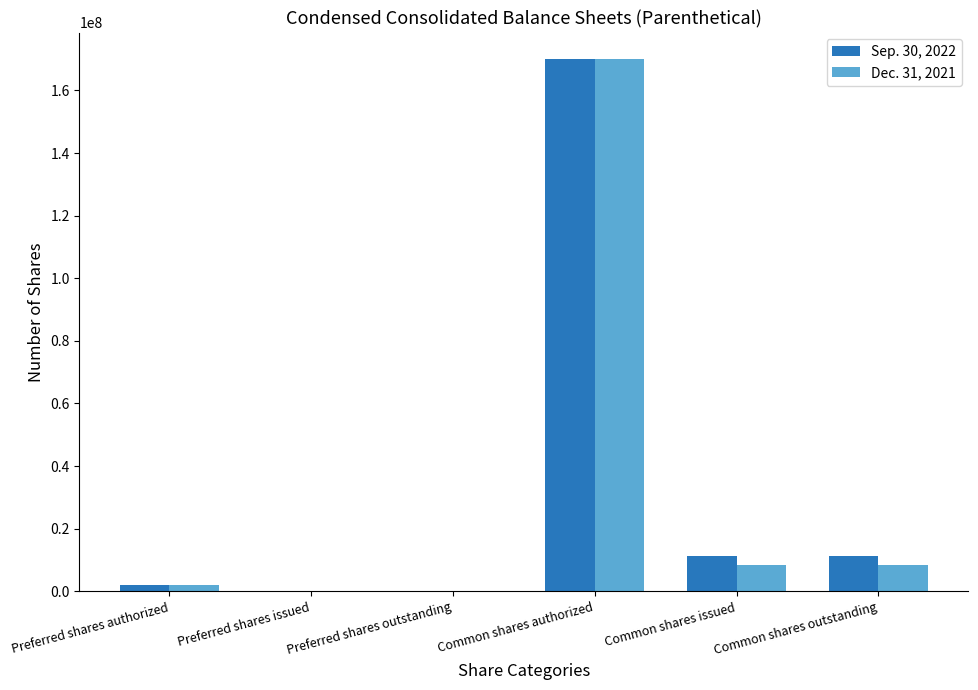

What are all the series names shown in the legend?

Sep. 30, 2022, Dec. 31, 2021